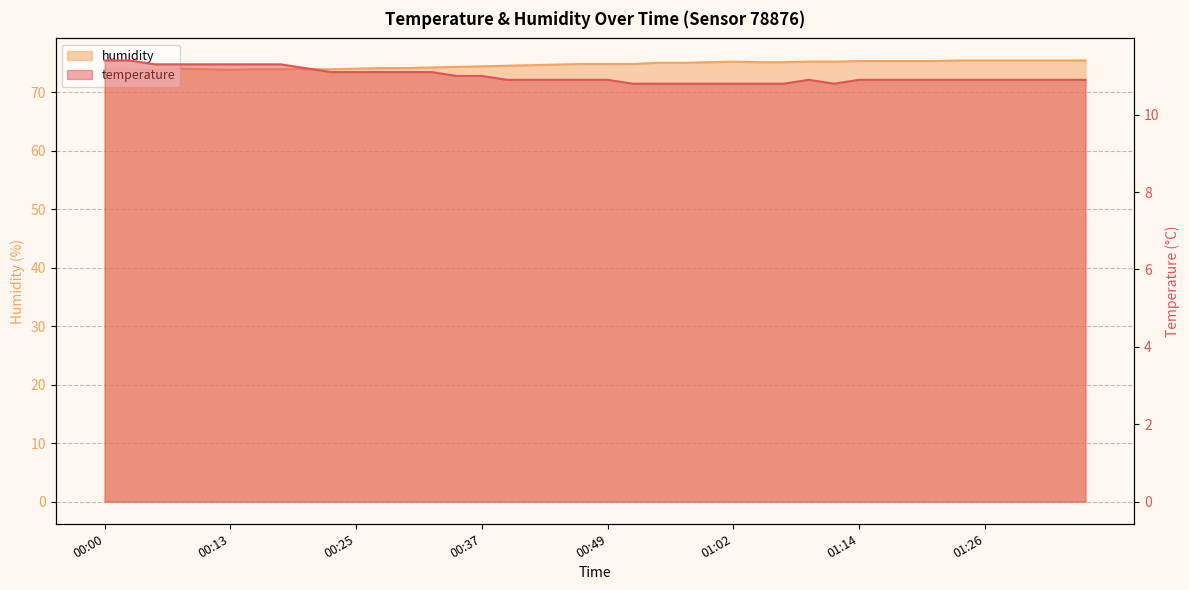

Does the chart have visible grid lines?

Yes